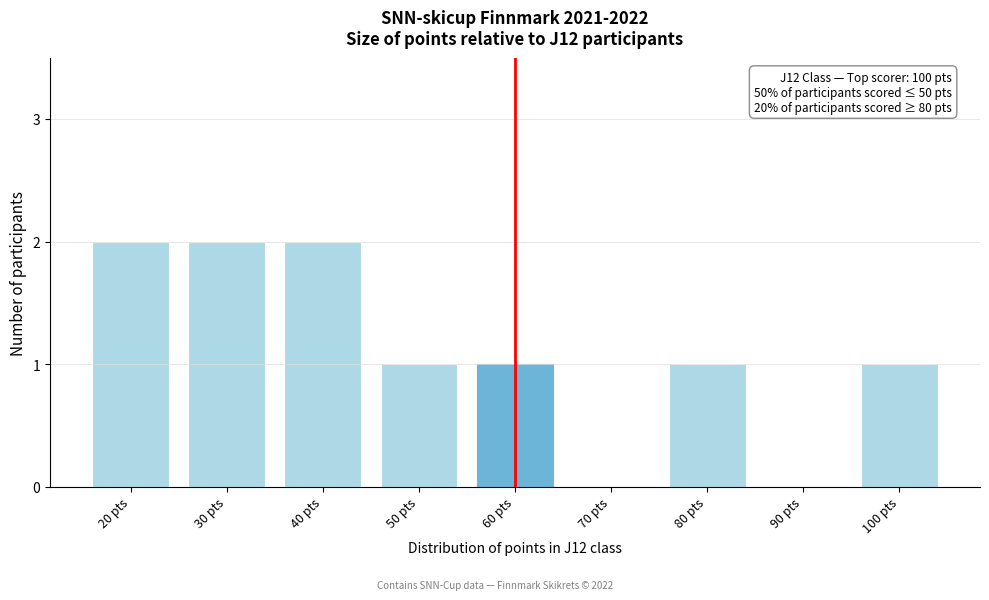

Reading right to left, list all the values displayed in this chart.

100 pts=1	90 pts=0	80 pts=1	70 pts=0	60 pts=1	50 pts=1	40 pts=2	30 pts=2	20 pts=2